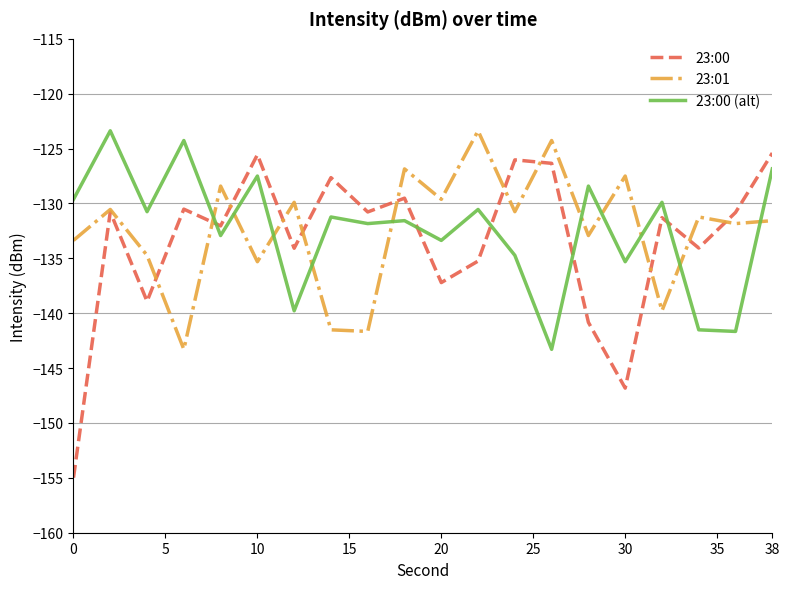

What is the highest value of the 23:00 (alt) series?

-123.4